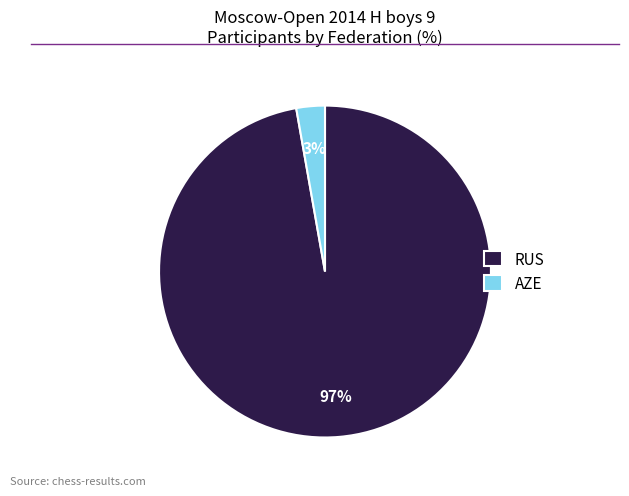

Is the sum of AZE and RUS greater than half?

Yes